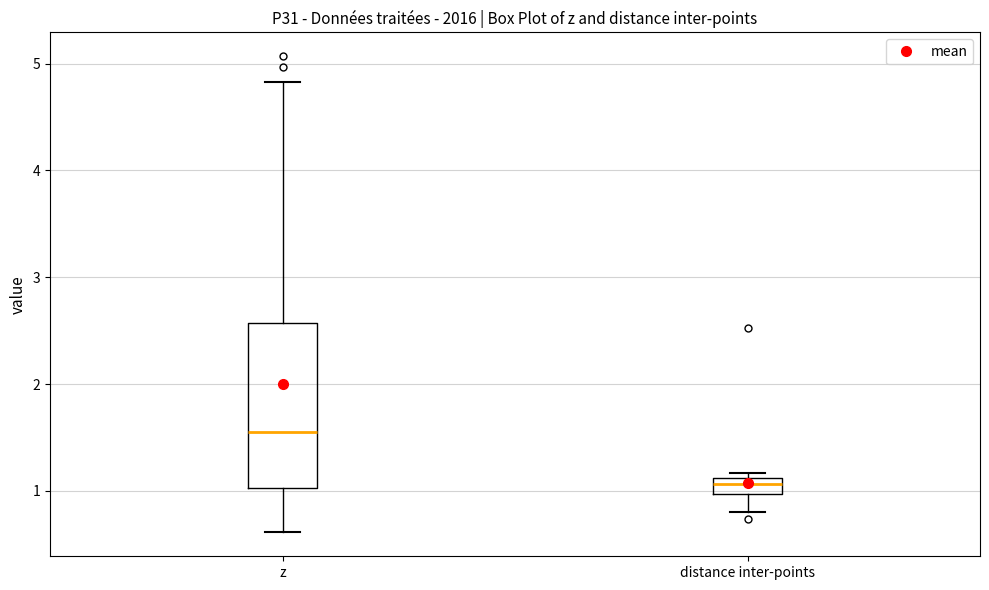

Which box's median line is the lowest?

distance inter-points